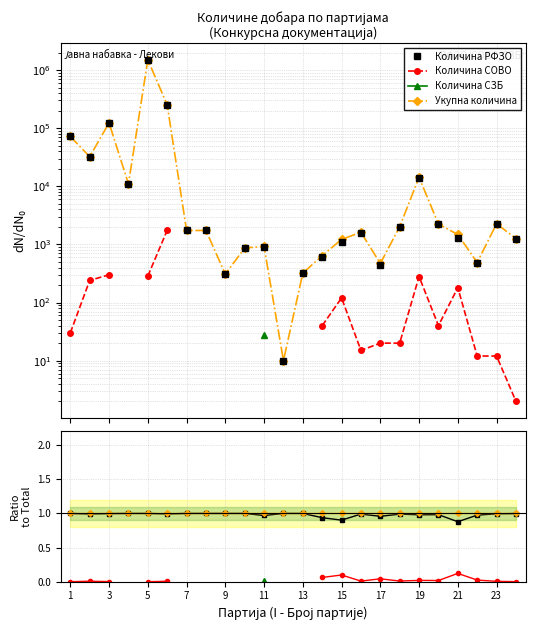

Which series has the largest total across all categories?

Укупна количина